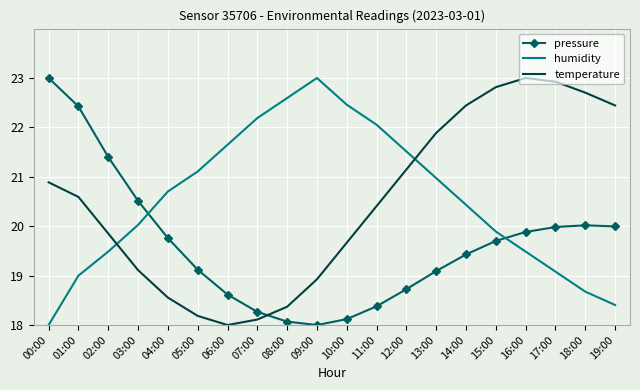

True or false: pressure has a value of 31.2 at 06:00.

False